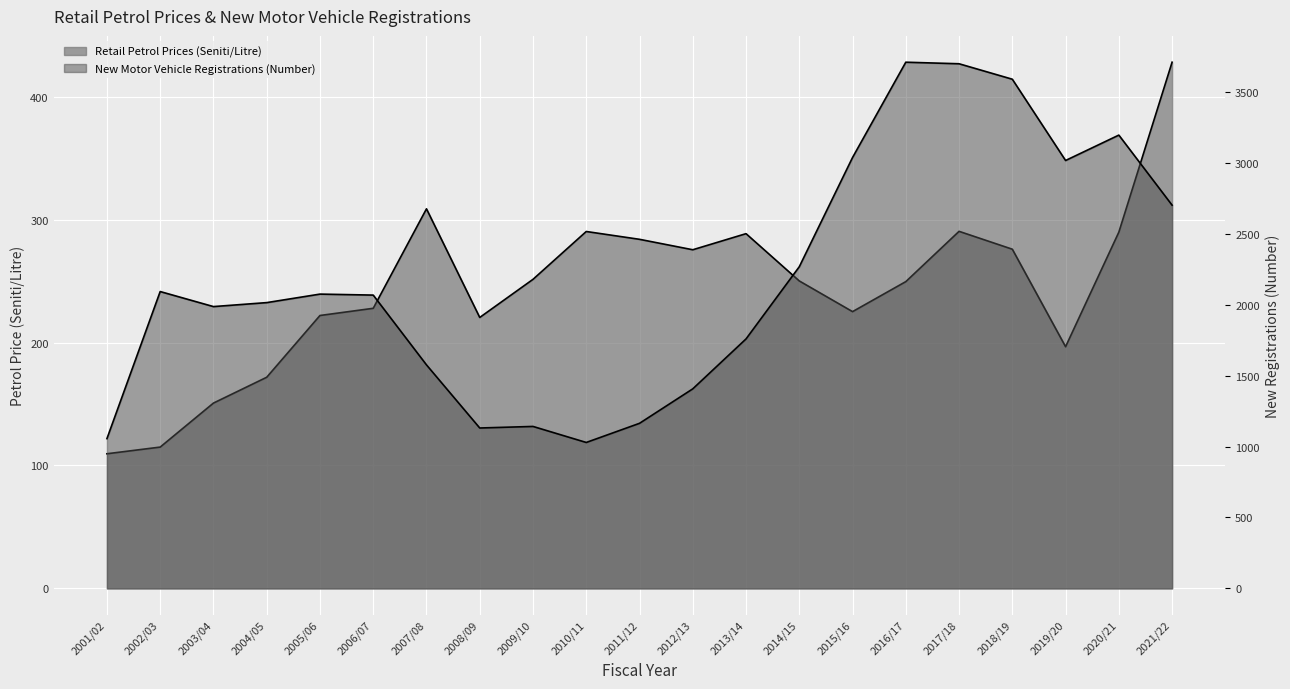

Which has a higher value, 2021/22 or 2016/17?

2021/22